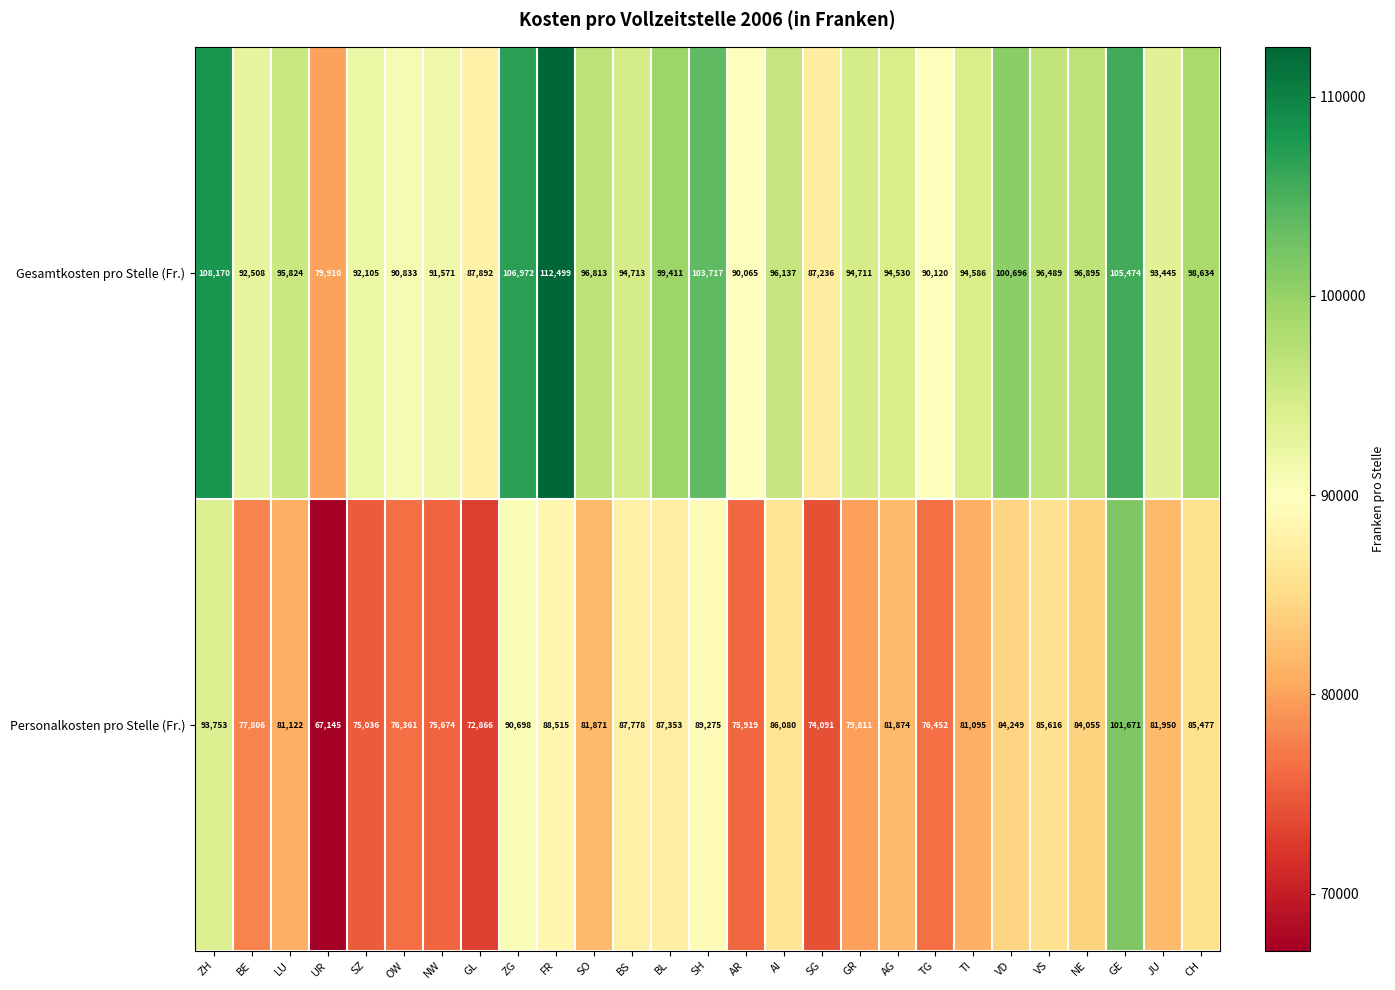

What is the spread (max minus min) of values at NW?

15897